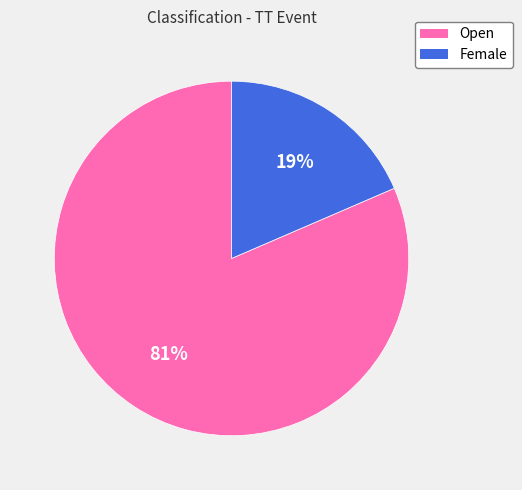

To the nearest percent, what portion does Open represent?

81%